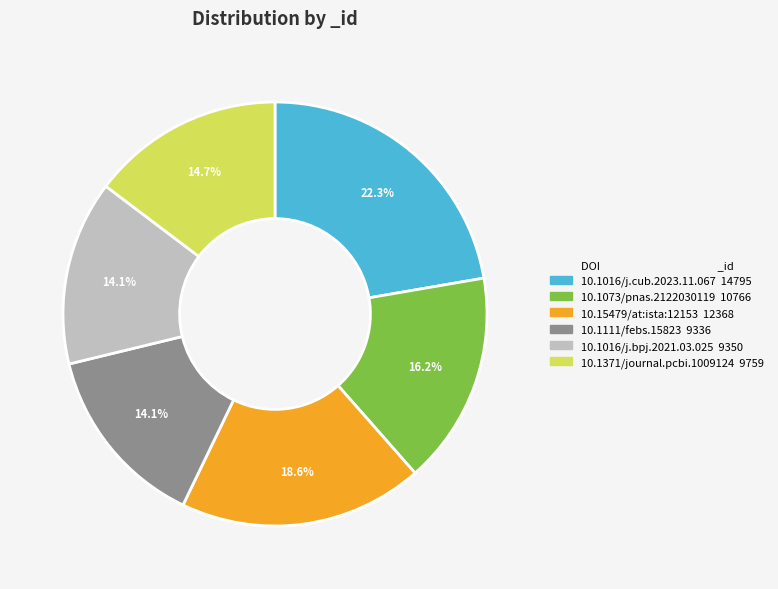

The 10.1073/pnas.2122030119 slice represents 16% of the pie. True or false?

True